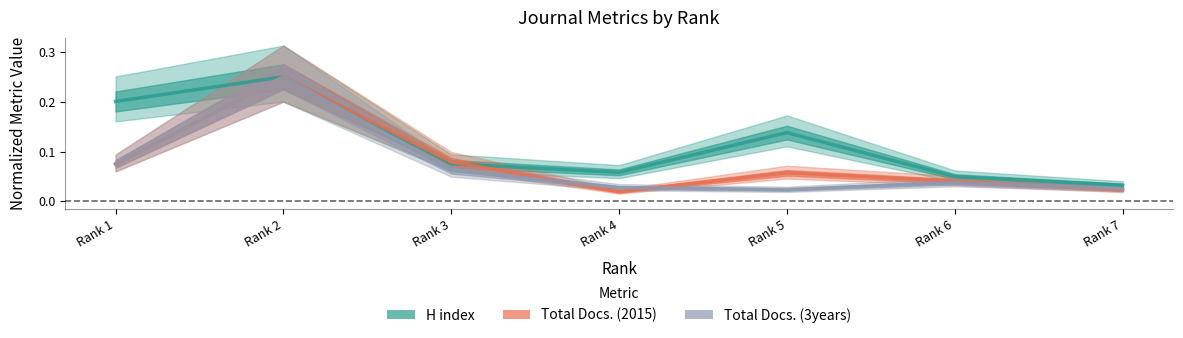

How many lines are shown in the chart?

3